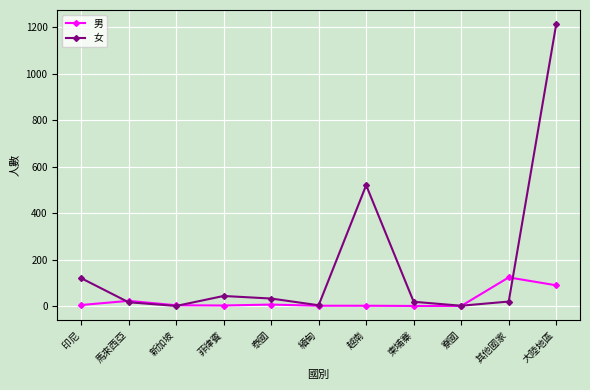

The 男 series shows 50 at 寮國. True or false?

False